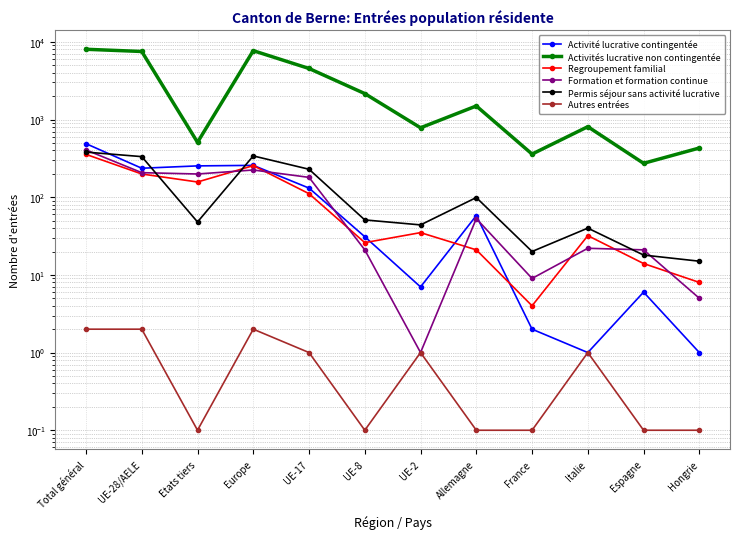

What is the difference between the highest and lowest values at France?

358.9